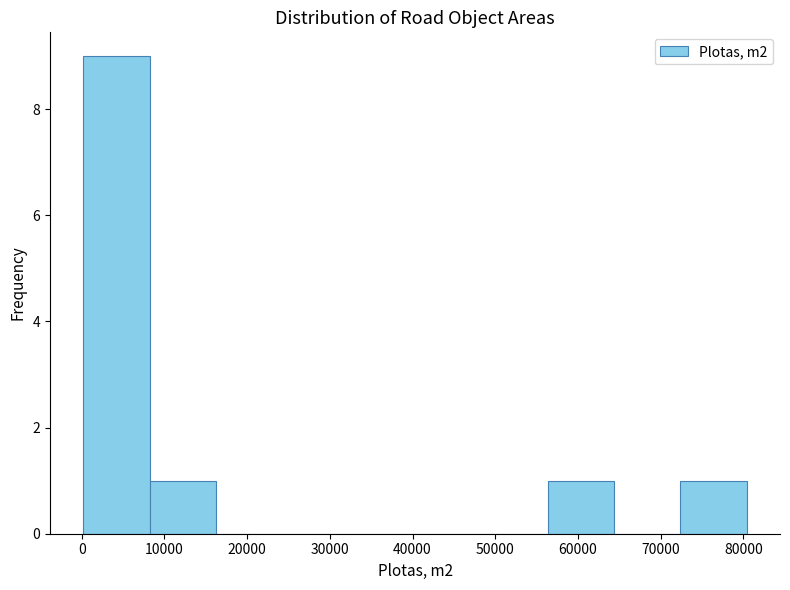

Reading left to right, transcribe this chart: for each bar, give the range it covers on the x-axis and its height. Neither the bar edges nor the heights are printed on the chart, so give them approximately, as read against the axes.

0 to 8000: 9
8000 to 16000: 1
16000 to 24000: 0
24000 to 32000: 0
32000 to 40000: 0
40000 to 48000: 0
48000 to 56000: 0
56000 to 64000: 1
64000 to 72000: 0
72000 to 80000: 1